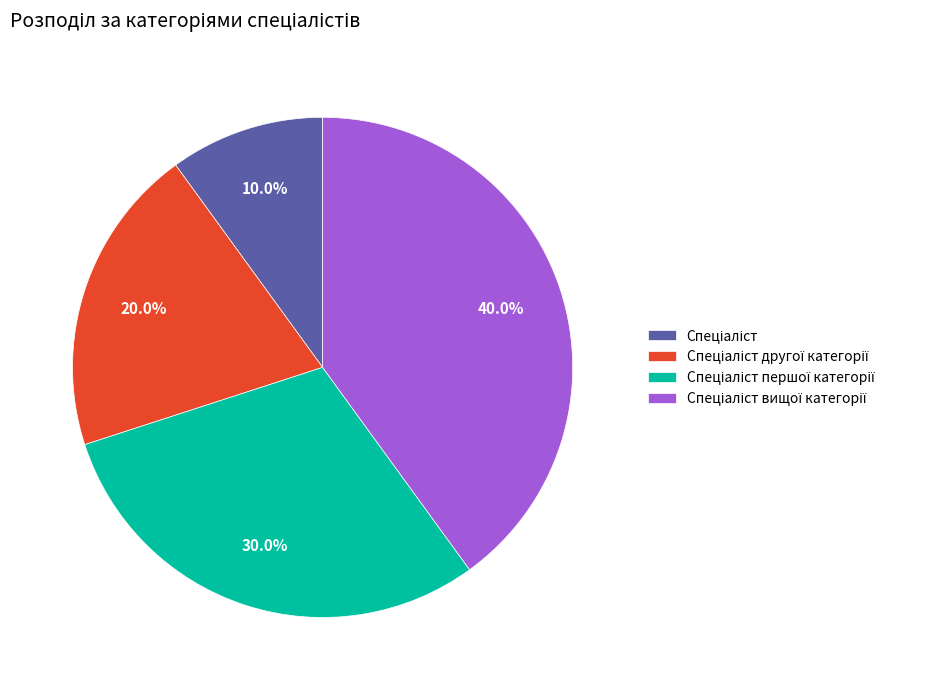

How many segments does this pie chart have?

4